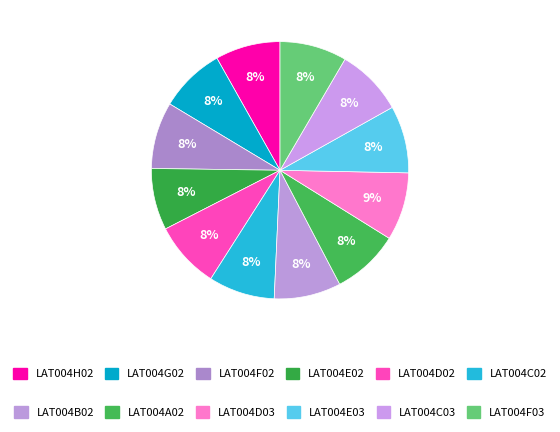

Is there a majority slice in this chart?

No